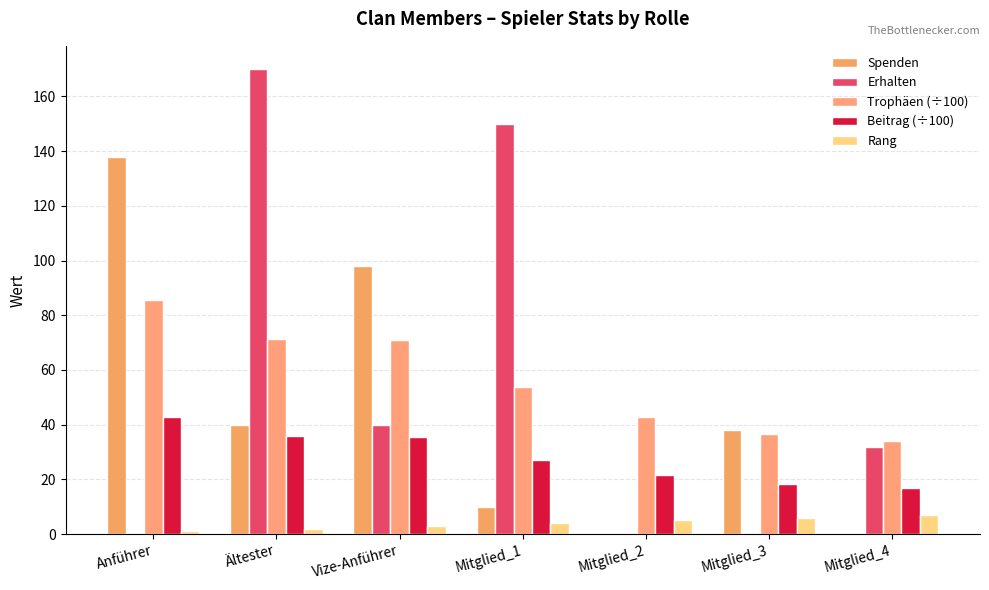

Which series has the largest range (max minus min)?

Erhalten